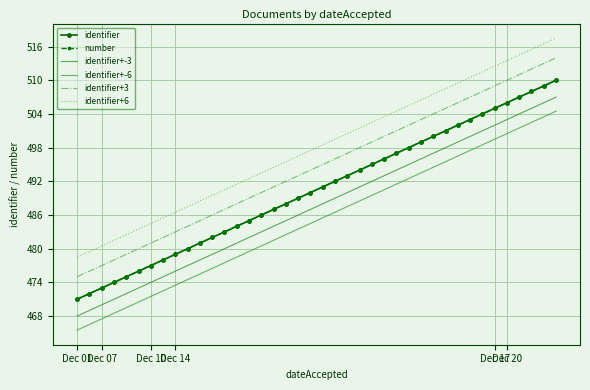

Reading left to right, list all the values displayed in this chart.

identifier: 471.0	472.0	473.0	474.0	475.0	476.0	477.0	478.0	479.0	480.0	481.0	482.0	483.0	484.0	485.0	486.0	487.0	488.0	489.0	490.0	491.0	492.0	493.0	494.0	495.0	496.0	497.0	498.0	499.0	500.0	501.0	502.0	503.0	504.0	505.0	506.0	507.0	508.0	509.0	510.0
number: 471.0	472.0	473.0	474.0	475.0	476.0	477.0	478.0	479.0	480.0	481.0	482.0	483.0	484.0	485.0	486.0	487.0	488.0	489.0	490.0	491.0	492.0	493.0	494.0	495.0	496.0	497.0	498.0	499.0	500.0	501.0	502.0	503.0	504.0	505.0	506.0	507.0	508.0	509.0	510.0
identifier+-3: 468.0	469.0	470.0	471.0	472.0	473.0	474.0	475.0	476.0	477.0	478.0	479.0	480.0	481.0	482.0	483.0	484.0	485.0	486.0	487.0	488.0	489.0	490.0	491.0	492.0	493.0	494.0	495.0	496.0	497.0	498.0	499.0	500.0	501.0	502.0	503.0	504.0	505.0	506.0	507.0
identifier+-6: 465.5	466.5	467.5	468.5	469.5	470.5	471.5	472.5	473.5	474.5	475.5	476.5	477.5	478.5	479.5	480.5	481.5	482.5	483.5	484.5	485.5	486.5	487.5	488.5	489.5	490.5	491.5	492.5	493.5	494.5	495.5	496.5	497.5	498.5	499.5	500.5	501.5	502.5	503.5	504.5
identifier+3: 475.0	476.0	477.0	478.0	479.0	480.0	481.0	482.0	483.0	484.0	485.0	486.0	487.0	488.0	489.0	490.0	491.0	492.0	493.0	494.0	495.0	496.0	497.0	498.0	499.0	500.0	501.0	502.0	503.0	504.0	505.0	506.0	507.0	508.0	509.0	510.0	511.0	512.0	513.0	514.0
identifier+6: 478.5	479.5	480.5	481.5	482.5	483.5	484.5	485.5	486.5	487.5	488.5	489.5	490.5	491.5	492.5	493.5	494.5	495.5	496.5	497.5	498.5	499.5	500.5	501.5	502.5	503.5	504.5	505.5	506.5	507.5	508.5	509.5	510.5	511.5	512.5	513.5	514.5	515.5	516.5	517.5